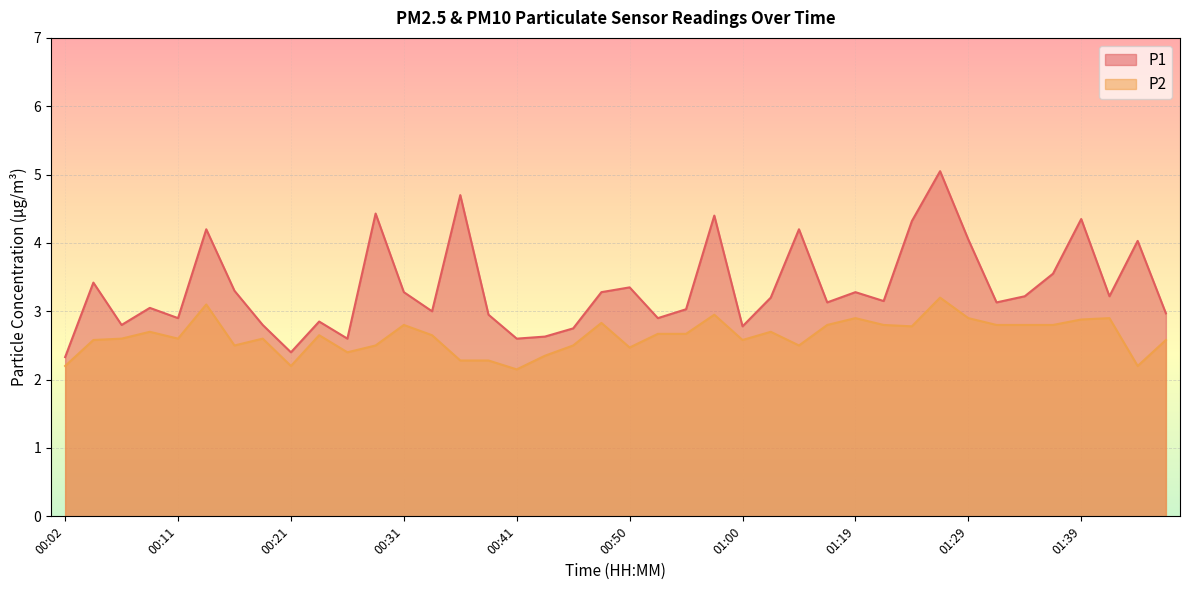

At 01:24, list the series in order from smallest to largest.

P2, P1